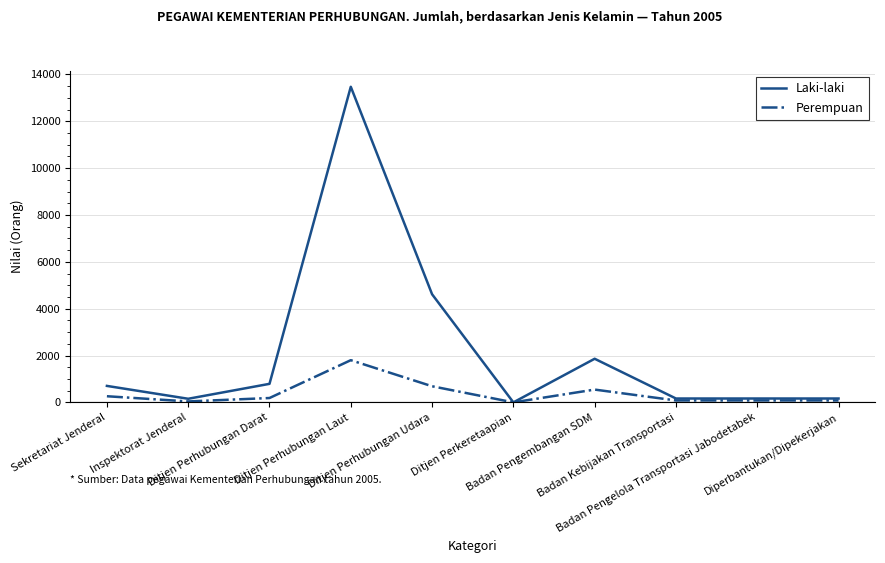

Rank the series by their maximum value, from highest to lowest.

Laki-laki, Perempuan